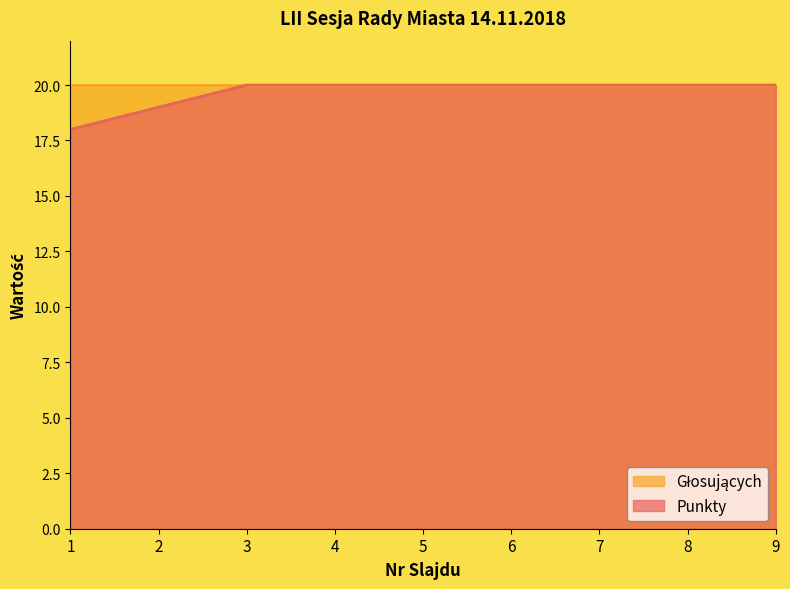

What is the sum of the values at 5 and 7?

40